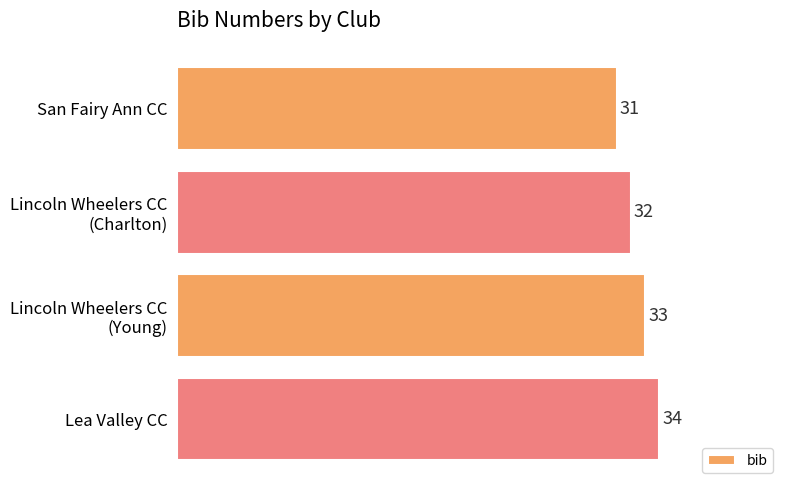

What is the sum of all values?

130